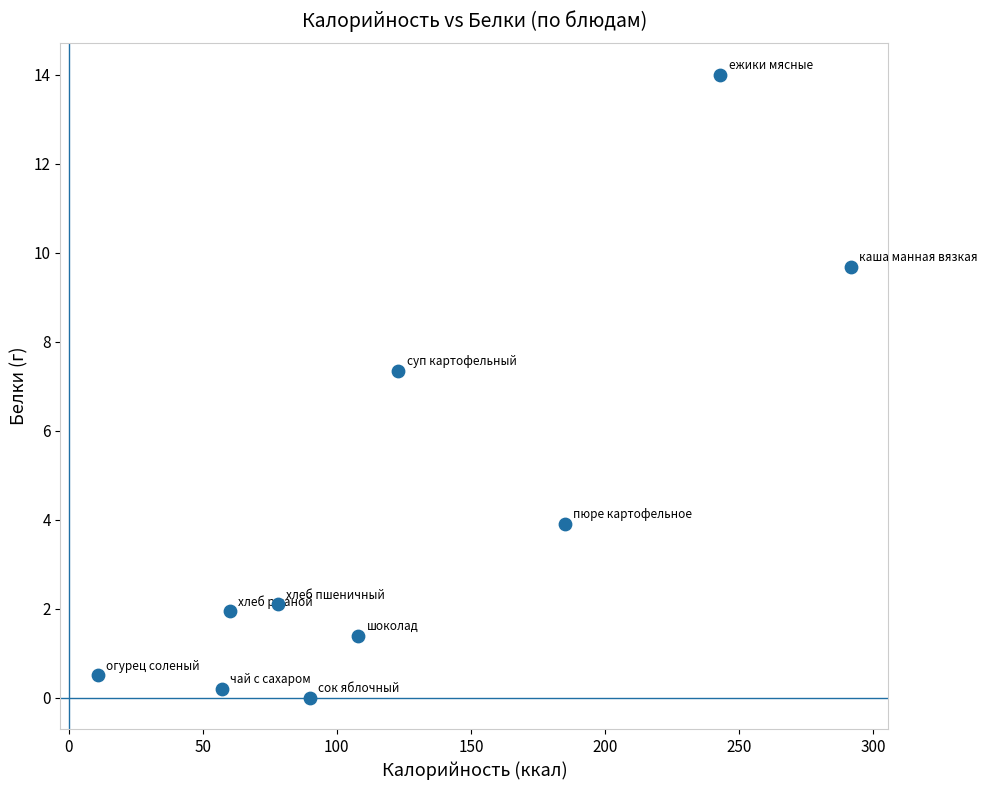

What is the range of X values (max minus min)?

280.6